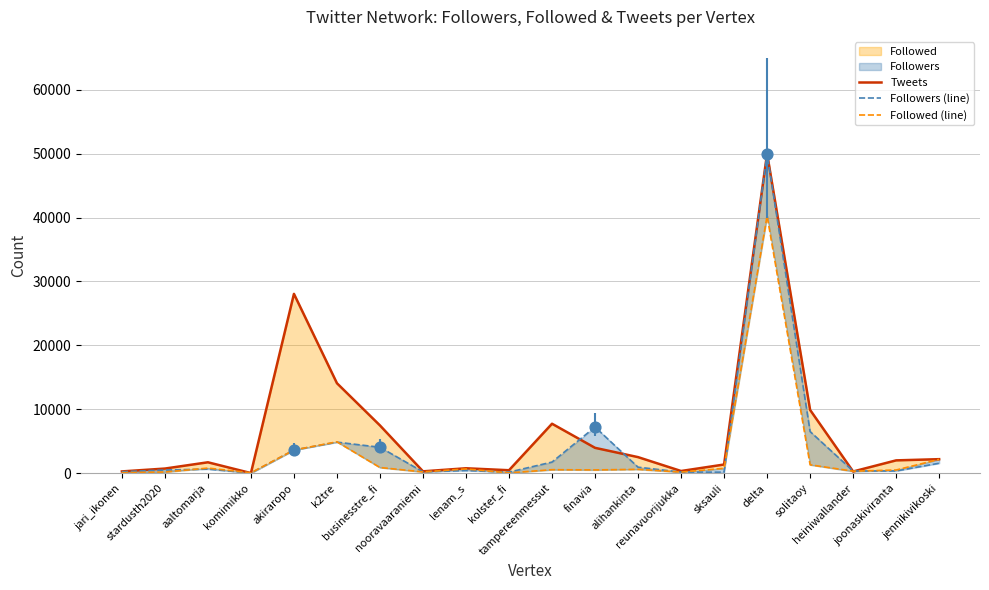

At how many categories does at least one series exceed 29883?

1